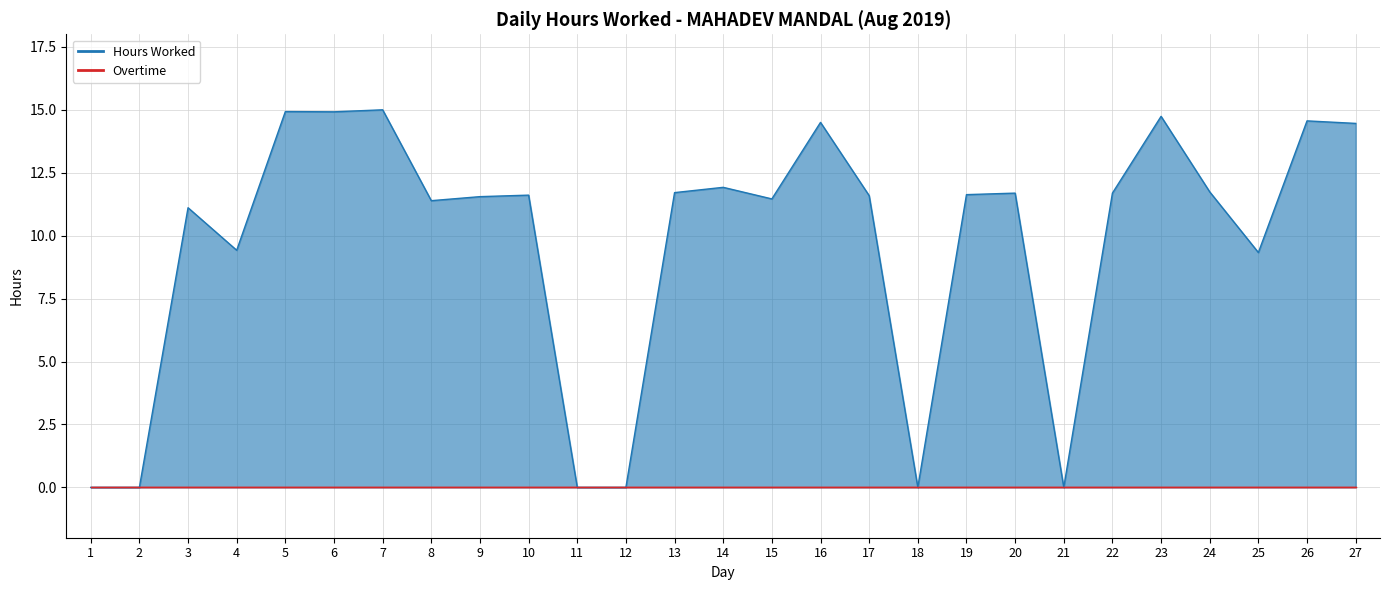

How many interior local peaks (higher than both neighbors) does the data have?

9